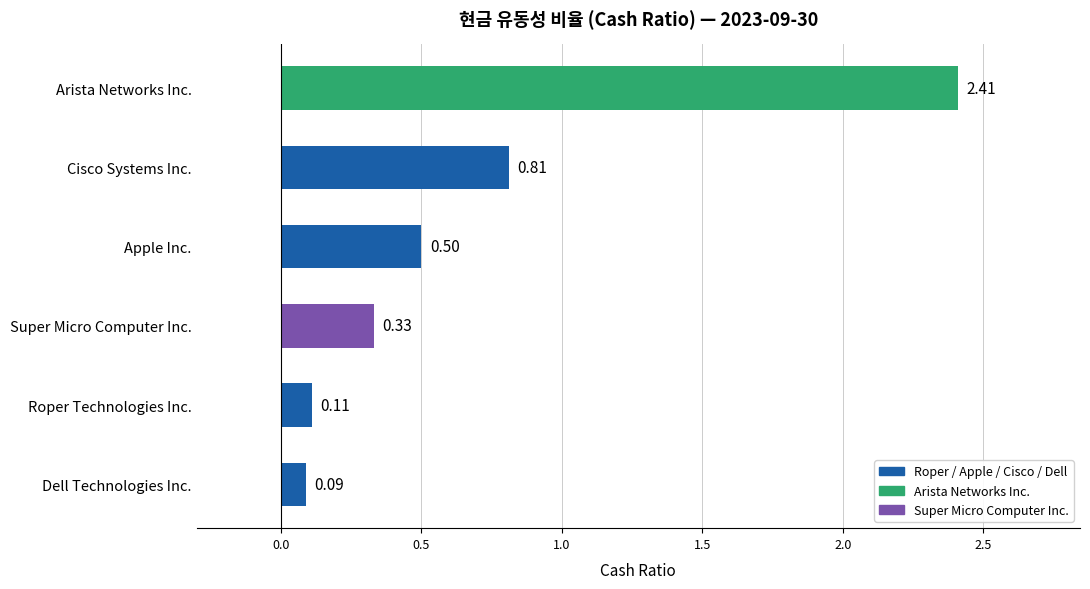

Rank the categories by value from lowest to highest.

Dell Technologies Inc., Roper Technologies Inc., Super Micro Computer Inc., Apple Inc., Cisco Systems Inc., Arista Networks Inc.